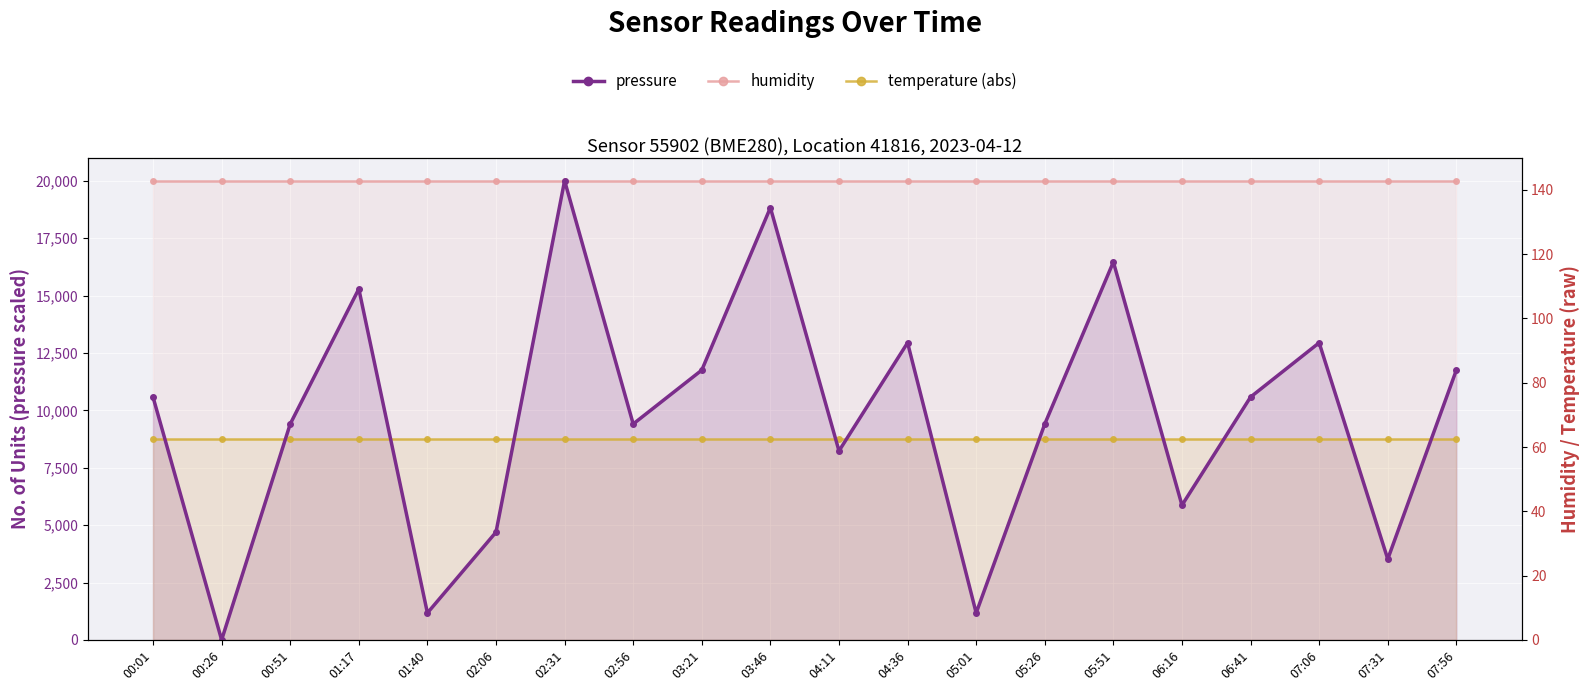

How many times do temperature (abs) and pressure cross each other?

12